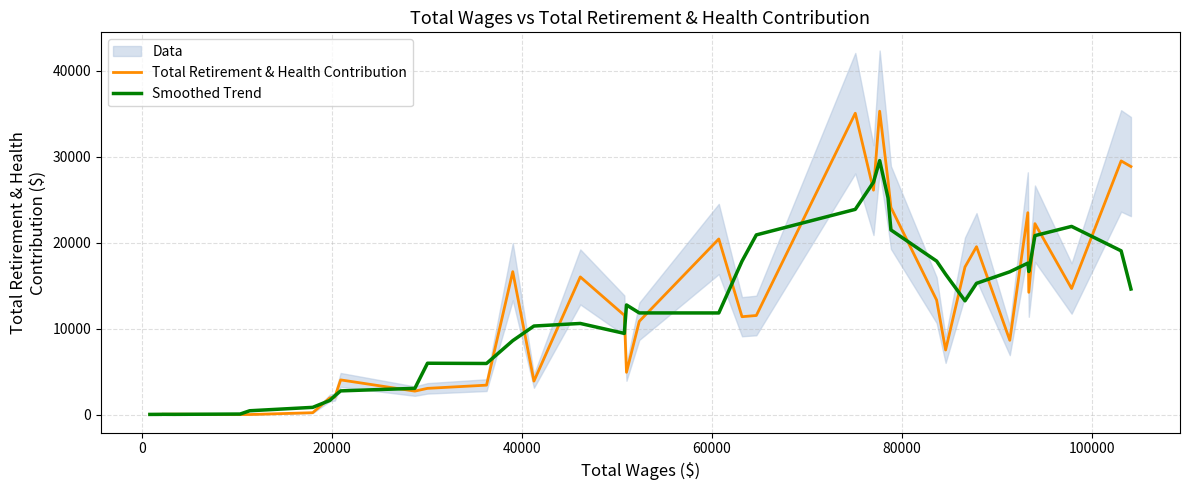

List the series in order of their peak value, highest first.

Total Retirement & Health Contribution, Smoothed Trend